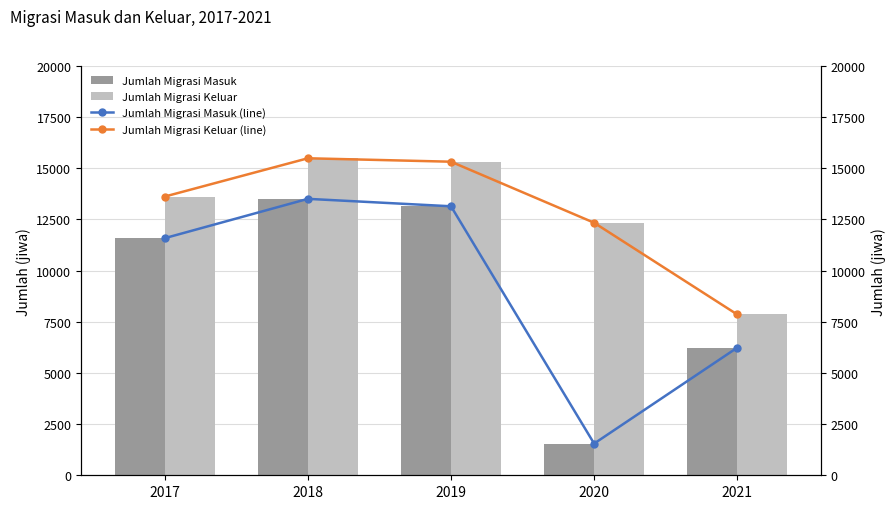

What are all the series names shown in the legend?

Jumlah Migrasi Masuk, Jumlah Migrasi Keluar, Jumlah Migrasi Masuk (line), Jumlah Migrasi Keluar (line)